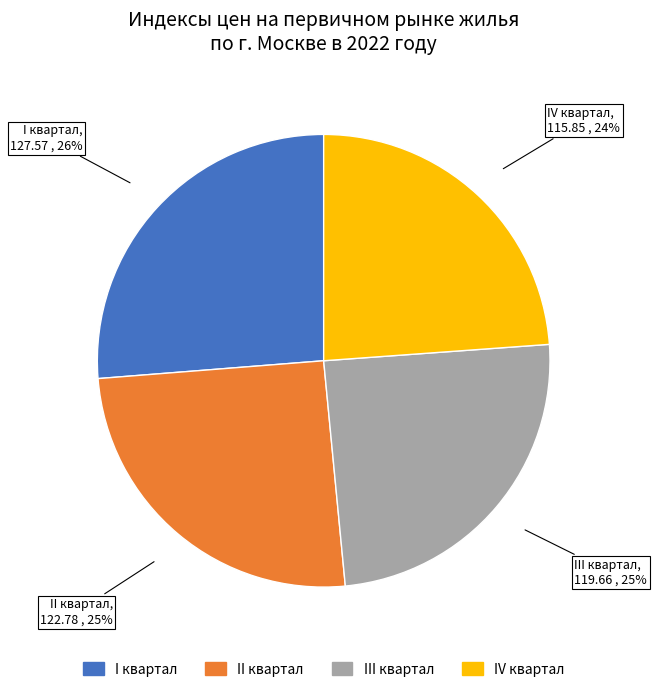

To the nearest percent, what is the difference between the II квартал and IV квартал slice percentages?

1%